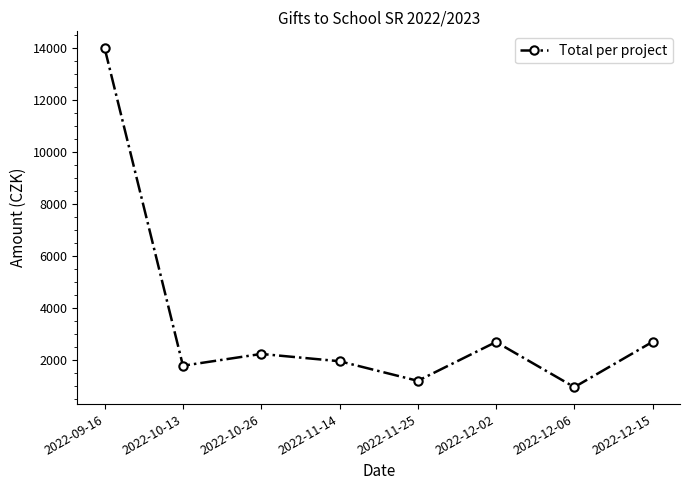

Where does the data first go above 2244?

2022-09-16